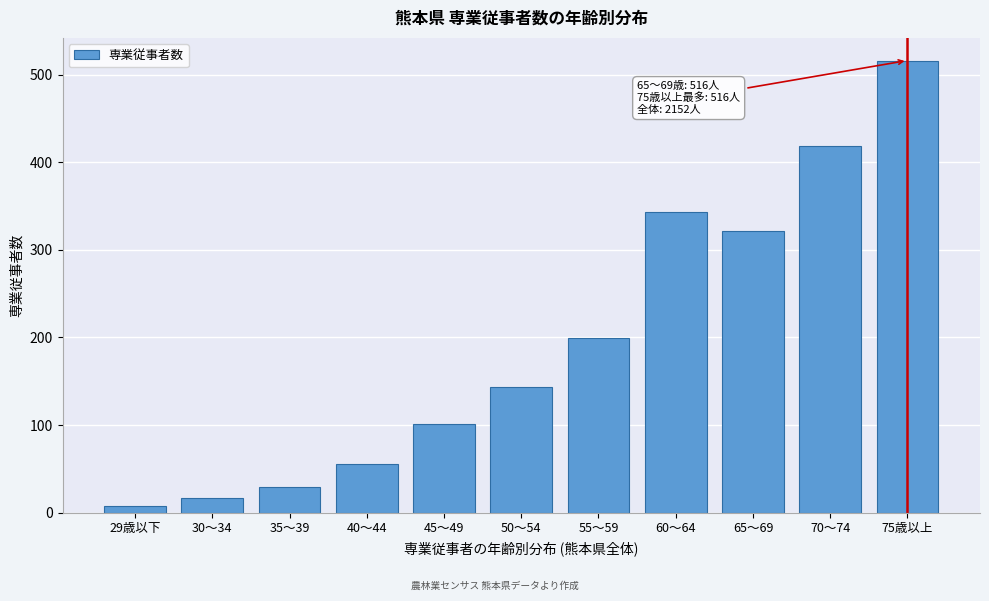

Reading left to right, what are all the values shown in this chart?

8	17	29	56	101	144	199	343	321	418	516